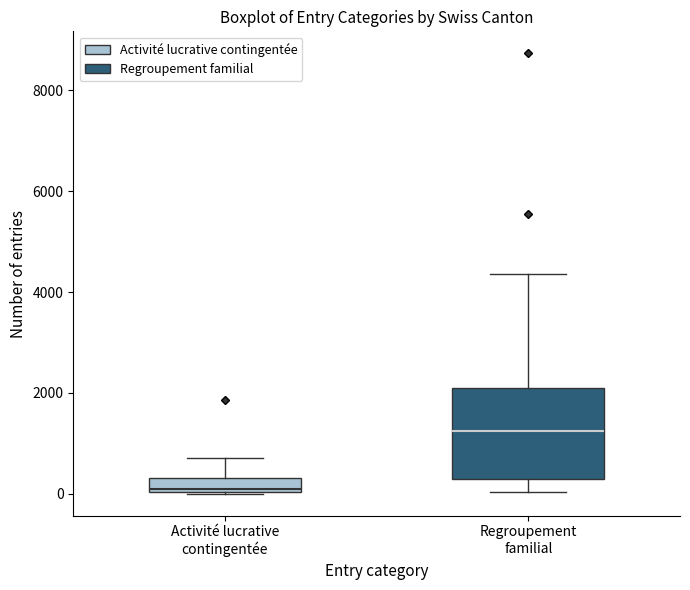

Which box has the lowest median line?

Activité lucrative contingentée